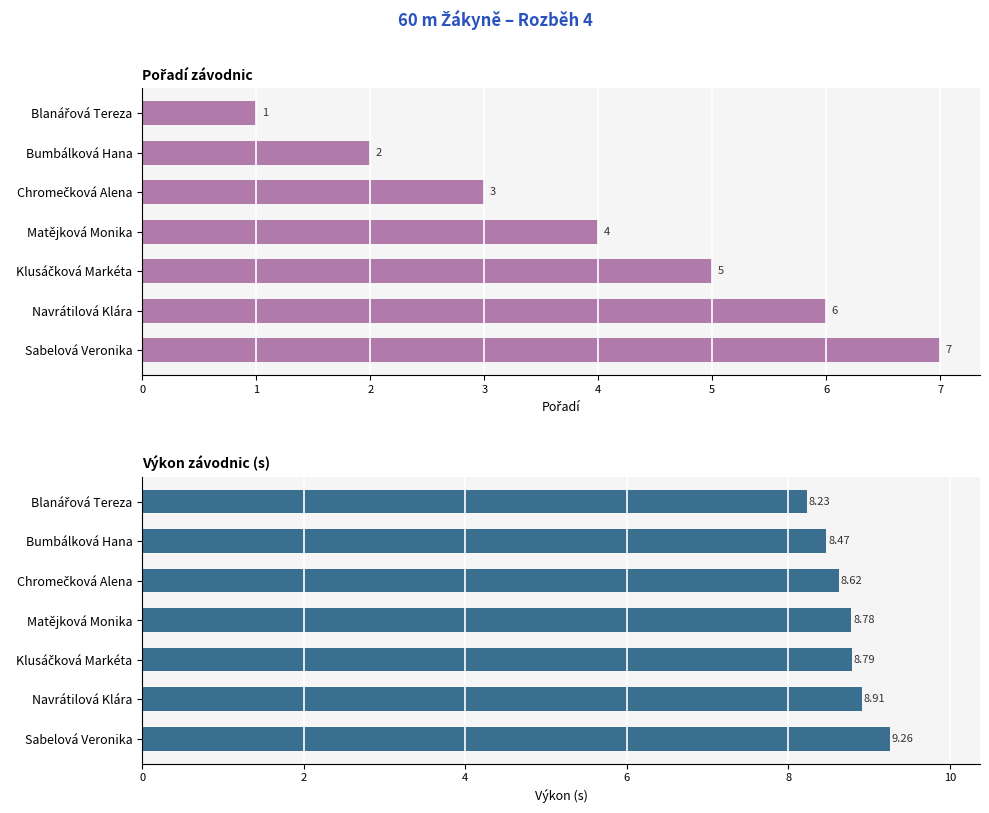

At how many categories does at least one series exceed 4?

7